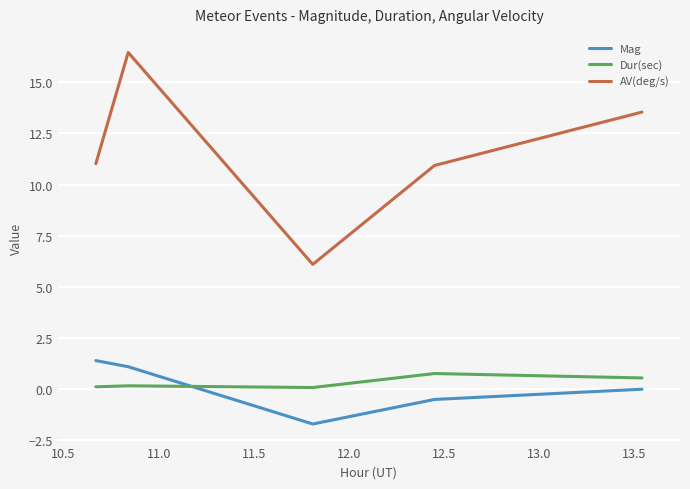

What is the maximum value for Mag?

1.4